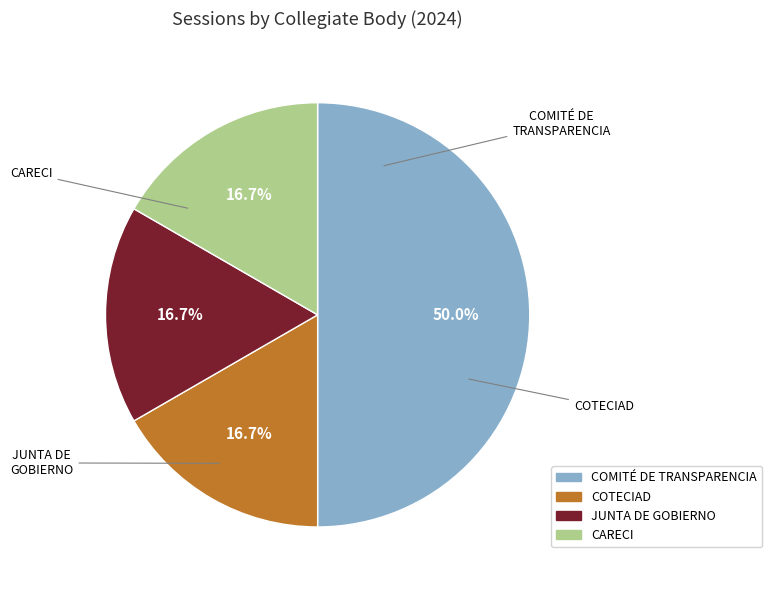

What portion of the pie excludes COMITÉ DE TRANSPARENCIA?

50.0%